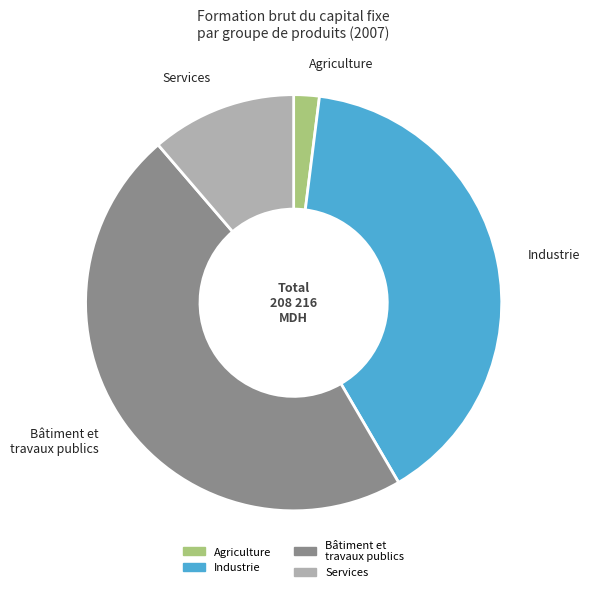

Which has a higher value, Industrie or Bâtiment et travaux publics?

Bâtiment et travaux publics